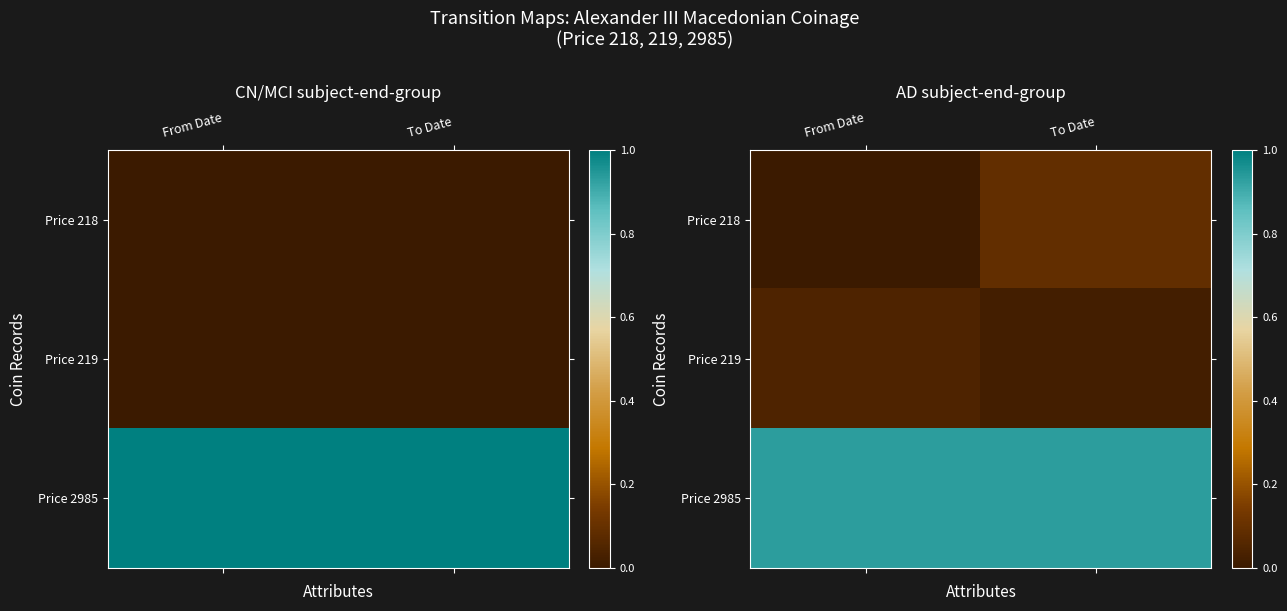

The Price 2985 series shows 1.5 at To Date. True or false?

False